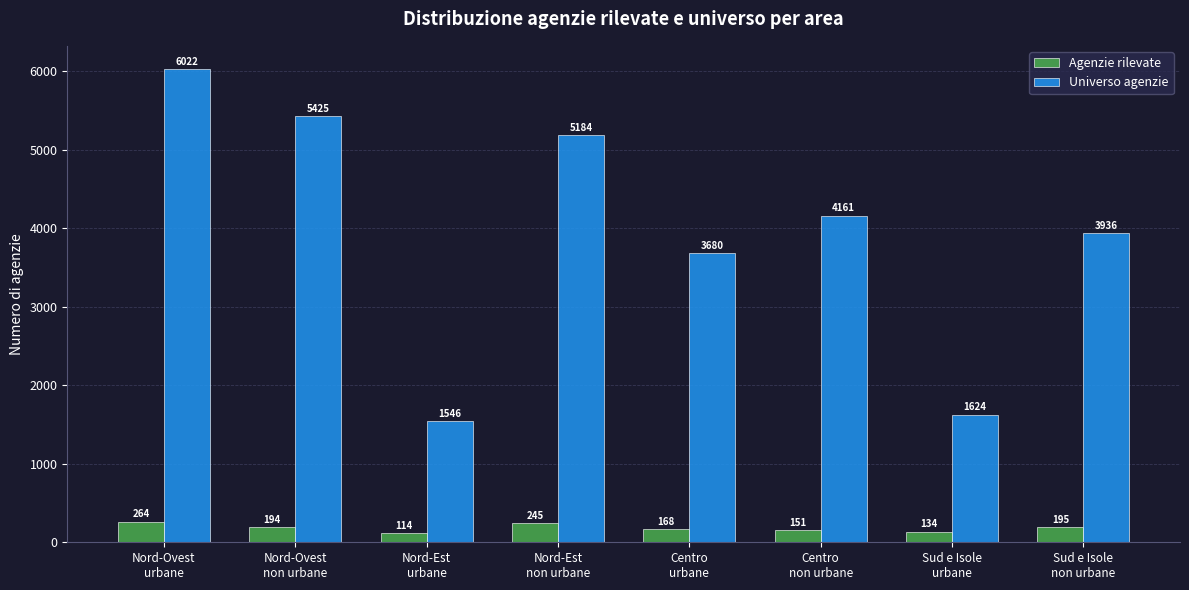

What are all the series names shown in the legend?

Agenzie rilevate, Universo agenzie